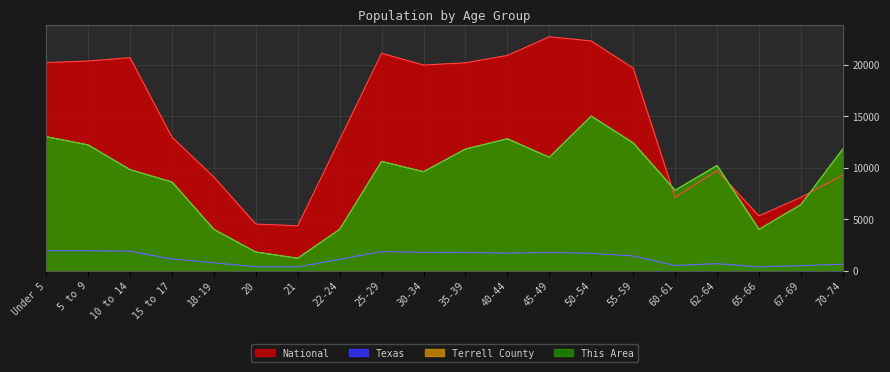

Reading right to left, what are all the values shown in this chart?

This Area: 70-74=11800.0	67-69=6400.0	65-66=4000.0	62-64=10200.0	60-61=7800.0	55-59=12400.0	50-54=15000.0	45-49=11000.0	40-44=12800.0	35-39=11800.0	30-34=9600.0	25-29=10600.0	22-24=4000.0	21=1200.0	20=1800.0	18-19=4000.0	15 to 17=8600.0	10 to 14=9800.0	5 to 9=12200.0	Under 5=13000.0
Terrell County: 70-74=11800.0	67-69=6400.0	65-66=4000.0	62-64=10200.0	60-61=7800.0	55-59=12400.0	50-54=15000.0	45-49=11000.0	40-44=12800.0	35-39=11800.0	30-34=9600.0	25-29=10600.0	22-24=4000.0	21=1200.0	20=1800.0	18-19=4000.0	15 to 17=8600.0	10 to 14=9800.0	5 to 9=12200.0	Under 5=13000.0
Texas: 70-74=619.2	67-69=480.0	65-66=373.1	62-64=674.2	60-61=500.5	55-59=1422.9	50-54=1674.9	45-49=1760.5	40-44=1694.8	35-39=1763.6	30-34=1760.4	25-29=1853.0	22-24=1089.0	21=359.0	20=369.0	18-19=755.9	15 to 17=1127.2	10 to 14=1881.9	5 to 9=1928.2	Under 5=1928.5
National: 70-74=9278.2	67-69=7115.4	65-66=5319.9	62-64=9704.2	60-61=7113.7	55-59=19664.8	50-54=22298.1	45-49=22708.6	40-44=20891.0	35-39=20179.6	30-34=19962.1	25-29=21101.8	22-24=12712.6	21=4354.3	20=4519.1	18-19=9086.1	15 to 17=12954.3	10 to 14=20677.2	5 to 9=20348.7	Under 5=20201.4